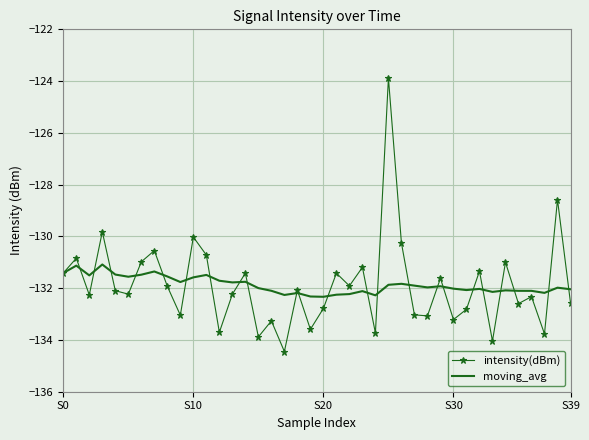

What is the maximum value for intensity(dBm)?

-123.9